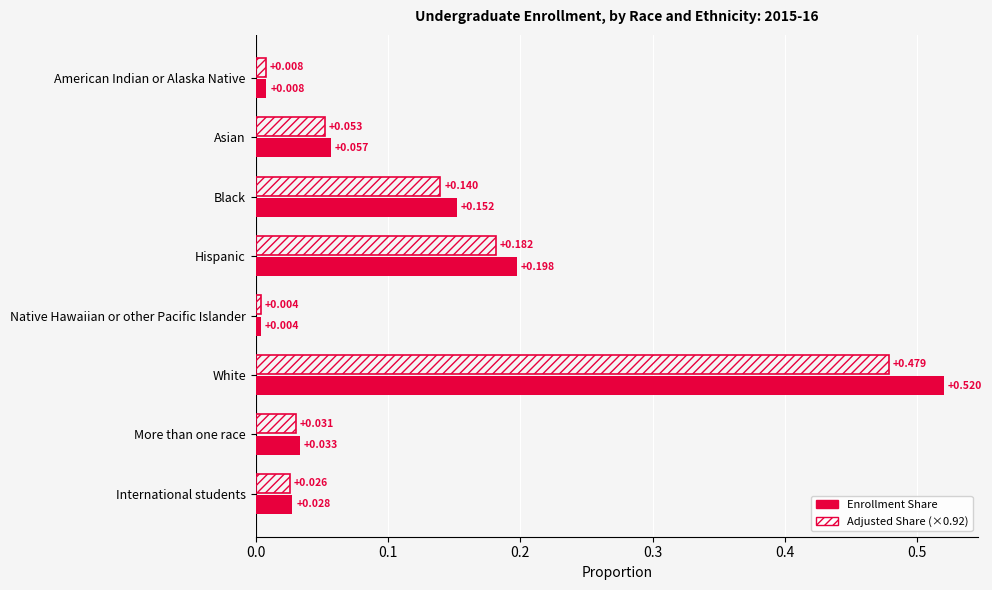

Which label corresponds to the largest value in the chart?

White